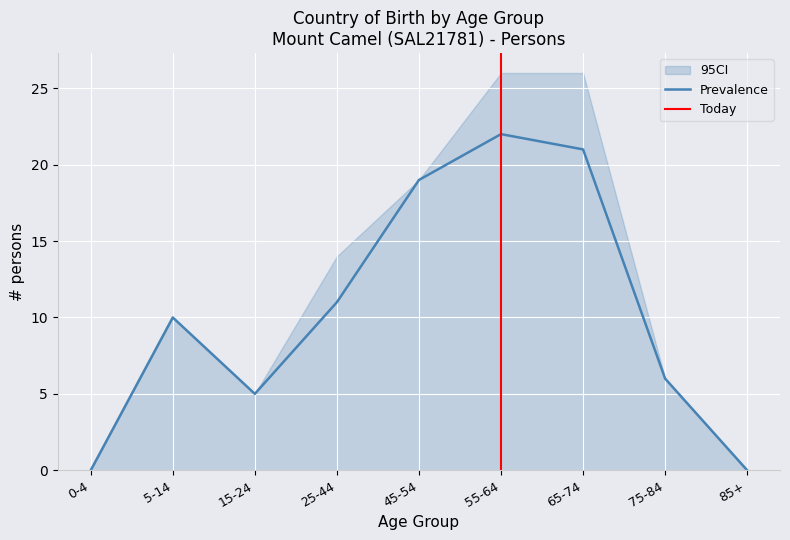

Is it true that Prevalence equals 3 at 15-24?

False